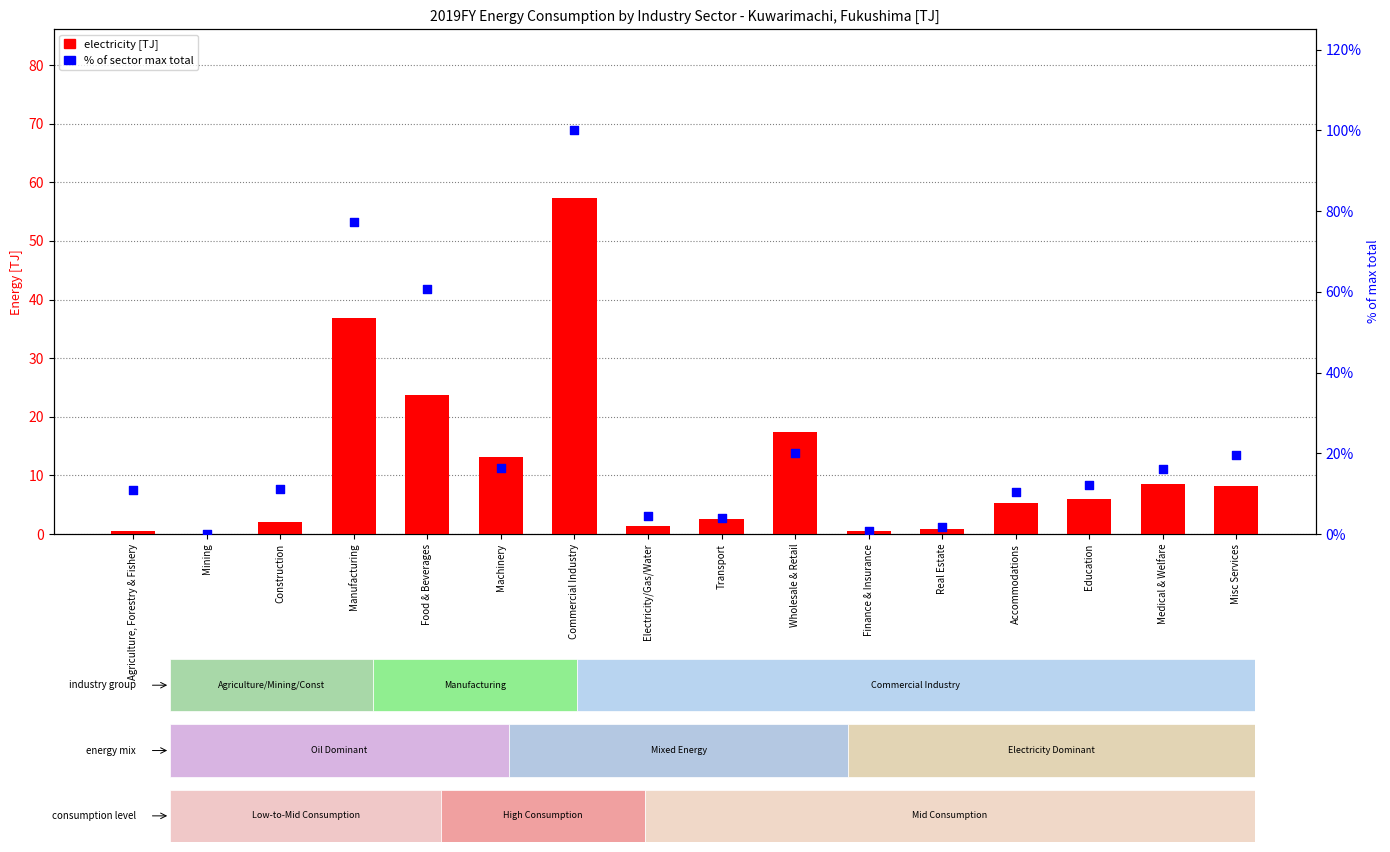

At which category is the sum across all series the highest?

Commercial Industry